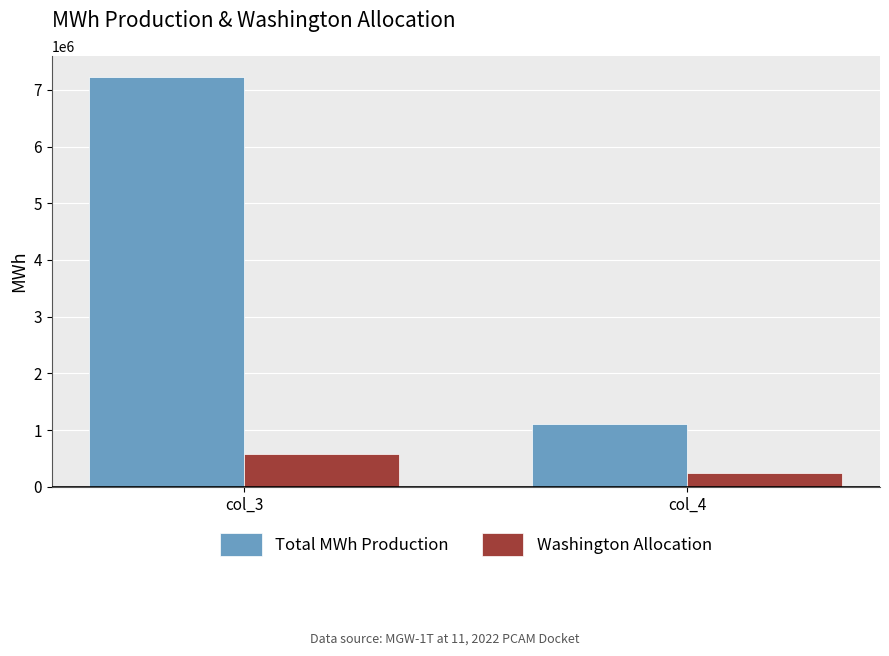

Which category has the highest value in the Washington Allocation series?

col_3